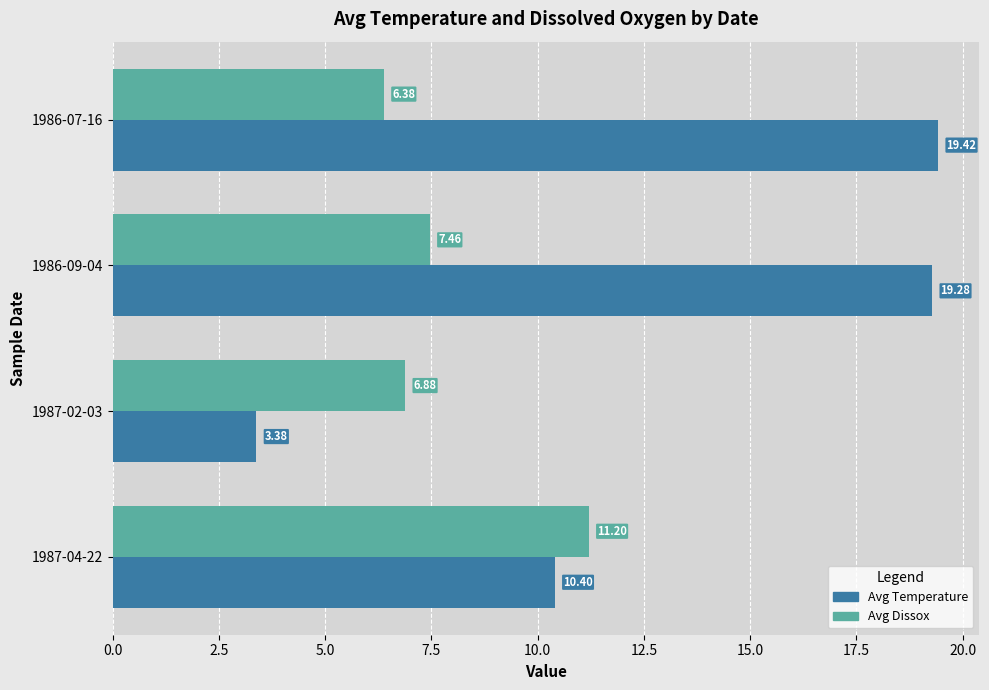

Rank the series by their maximum value, from highest to lowest.

Avg Temperature, Avg Dissox